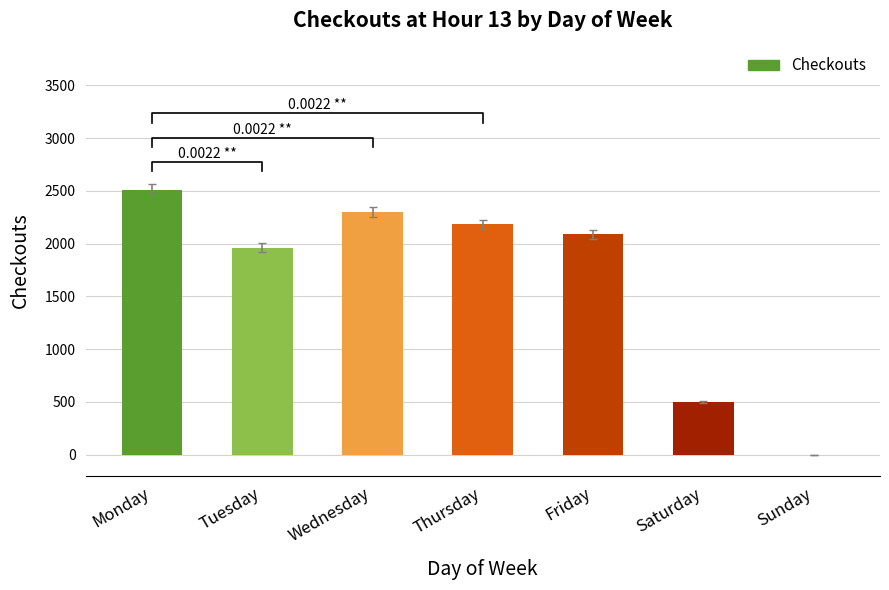

True or false: the data shows 3432 at Friday.

False